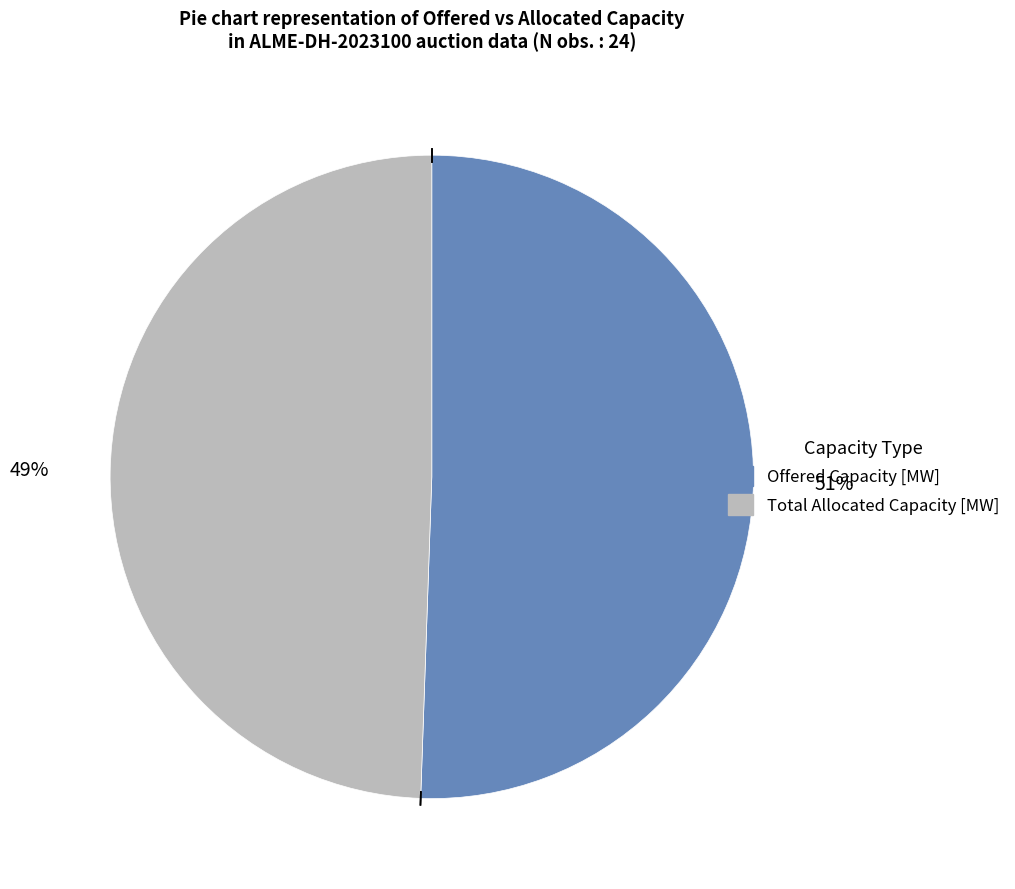

Is there a majority slice in this chart?

Yes